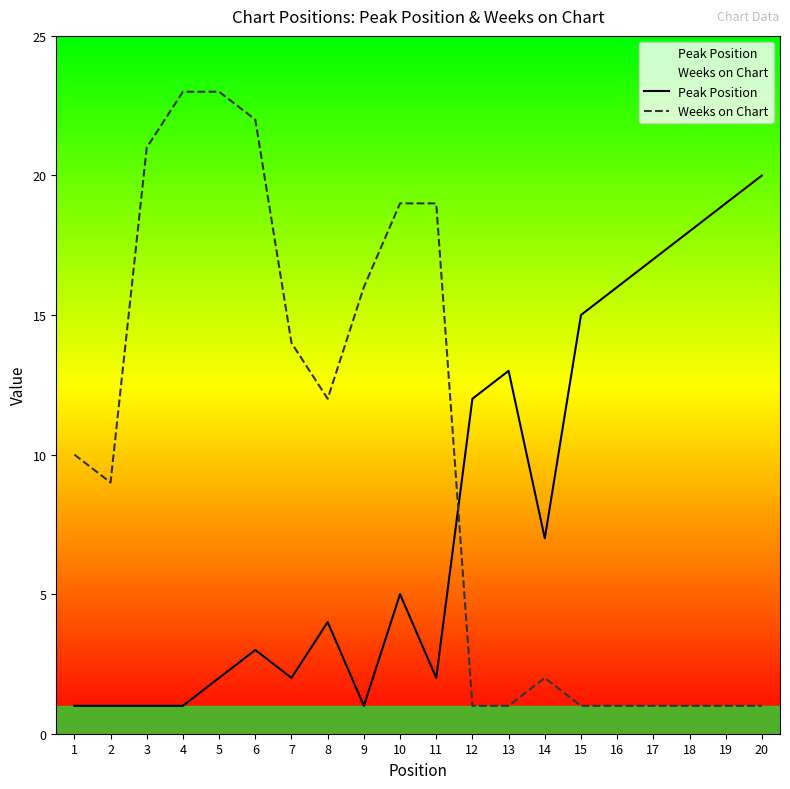

True or false: Weeks on Chart and Peak Position cross at least once.

True